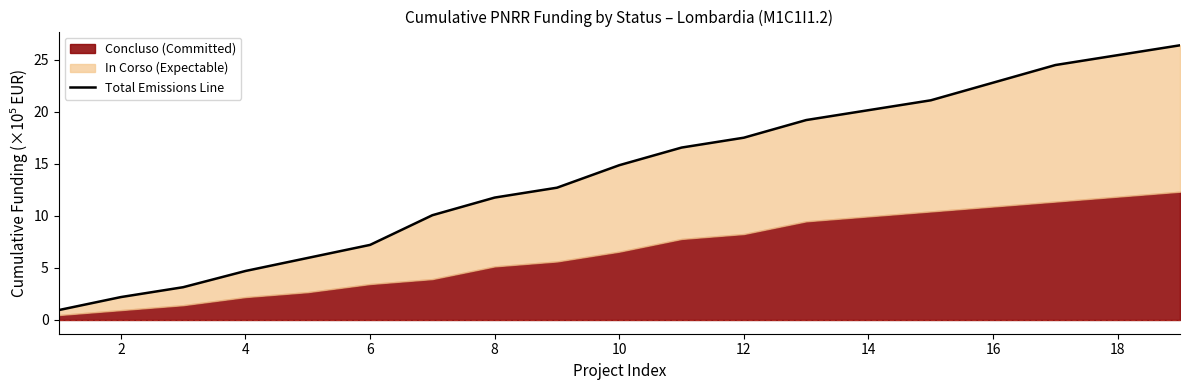

What is the average value?

14.1